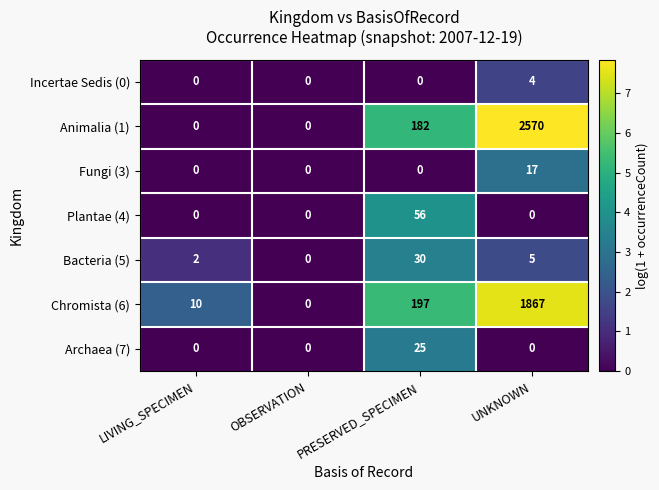

Rank the categories by Chromista (6) value from lowest to highest.

OBSERVATION, LIVING_SPECIMEN, PRESERVED_SPECIMEN, UNKNOWN